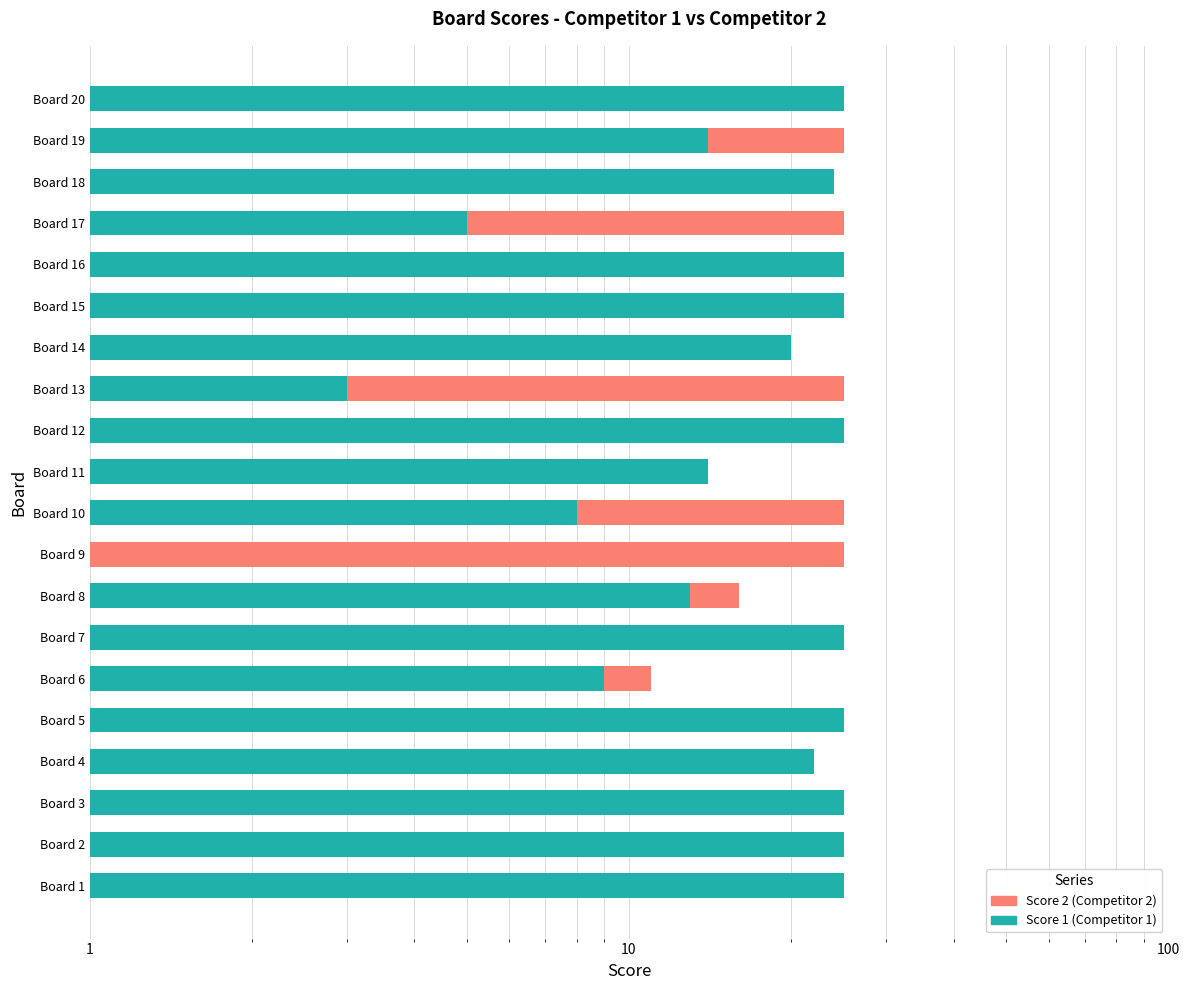

What is the value of the Score 2 (Competitor 2) bar at the 18th from the left?

7